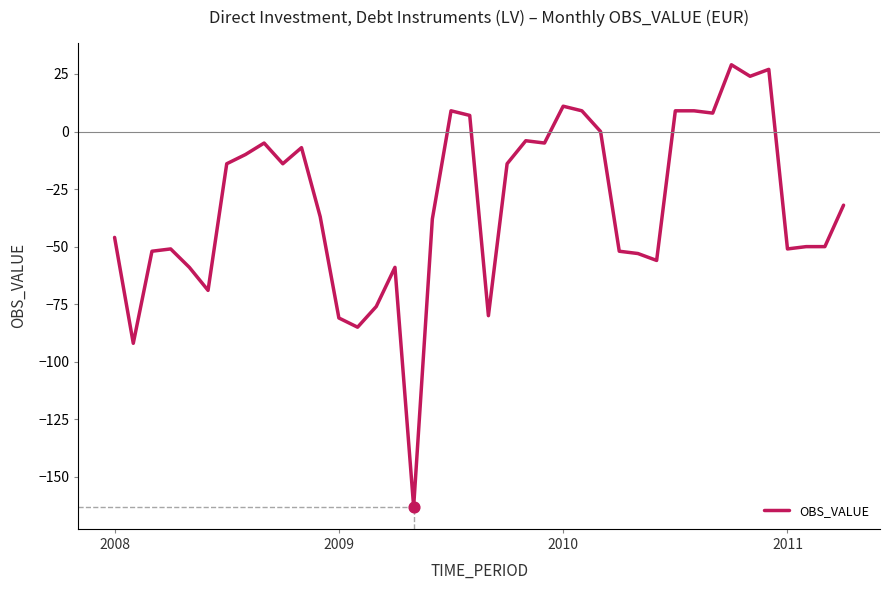

What is the greatest value displayed?

29